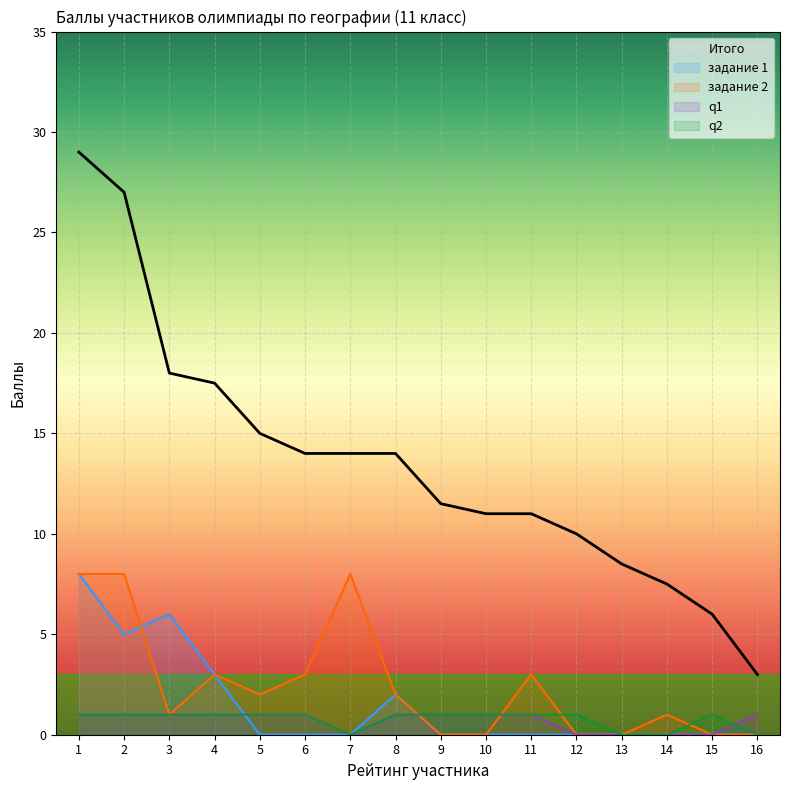

Count the number of categories in the chart.

16